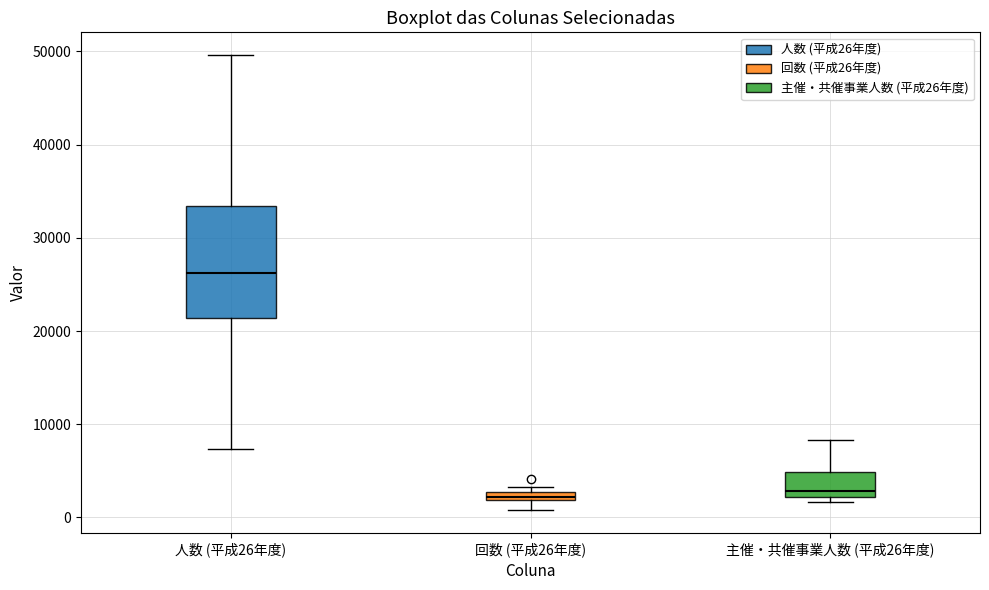

Which box is the tallest, from its lower edge to its upper edge?

人数 (平成26年度)